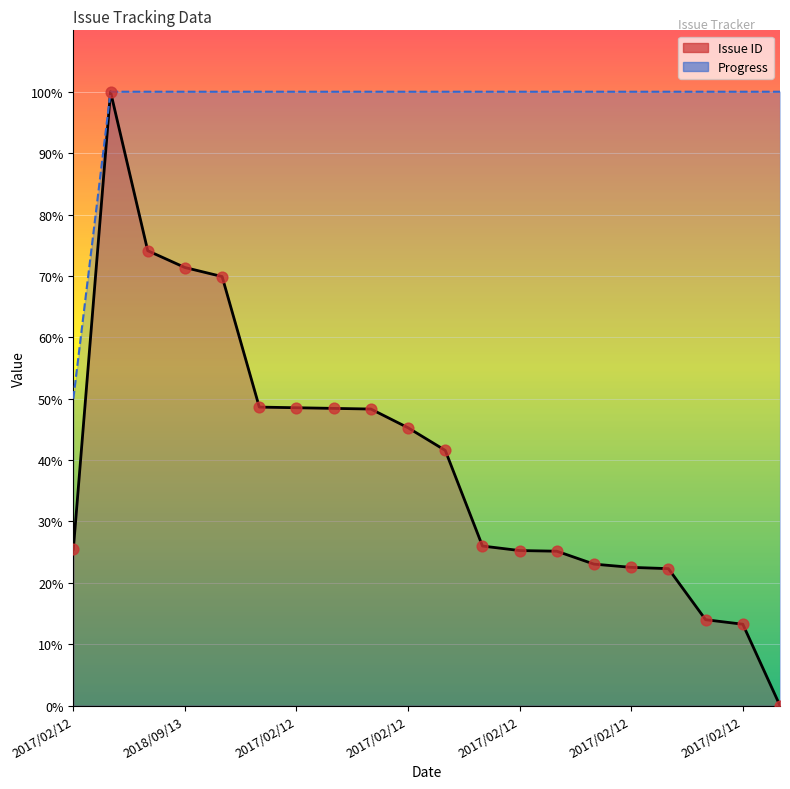

Which series has the widest spread of Y values?

Issue ID